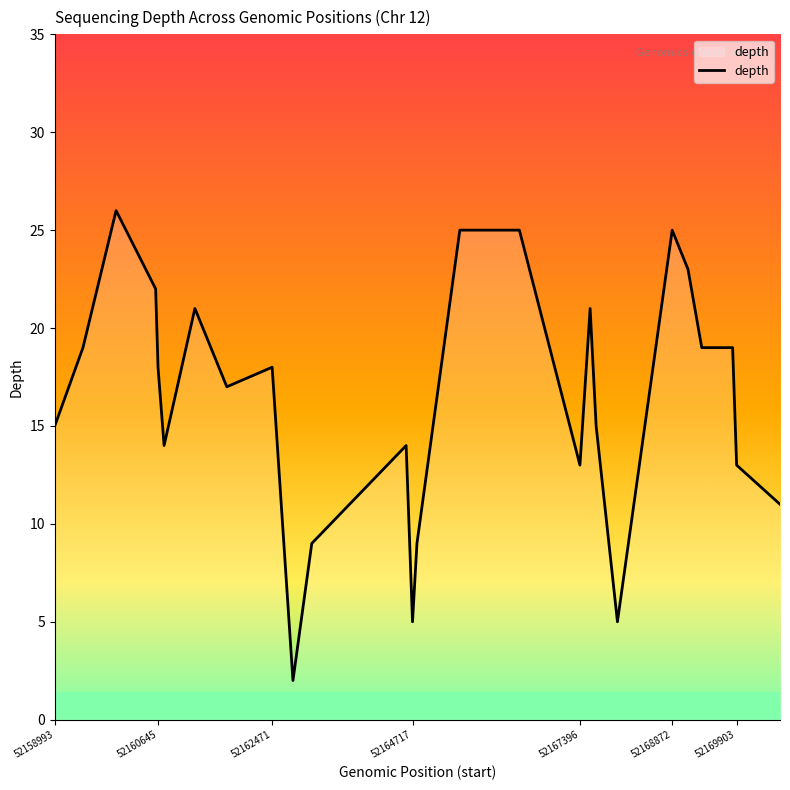

What is the average value?

16